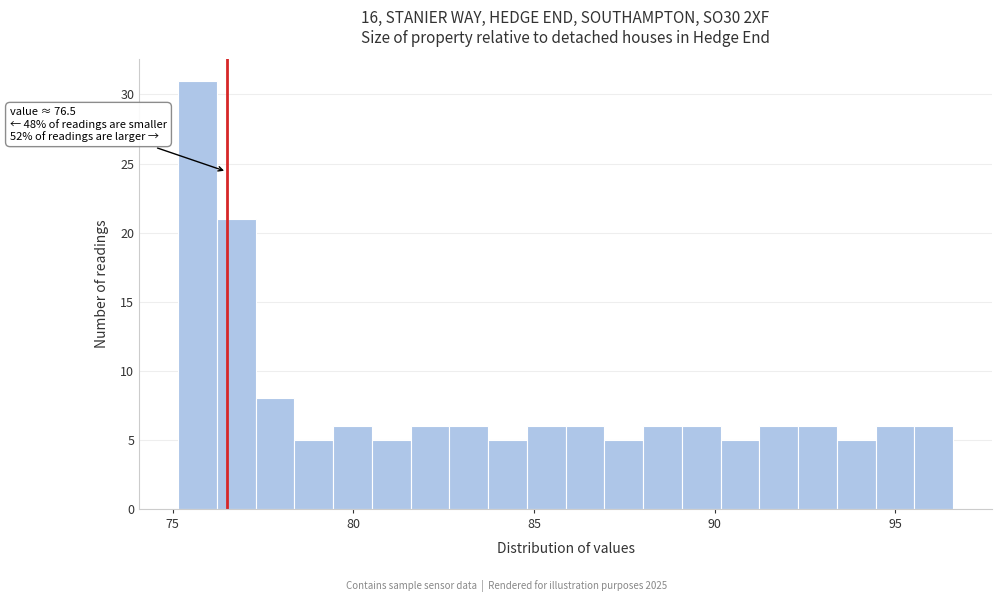

Around what value on the x-axis is the tallest bar? Give the approximate position of its centre, as read against the axis.

75.5